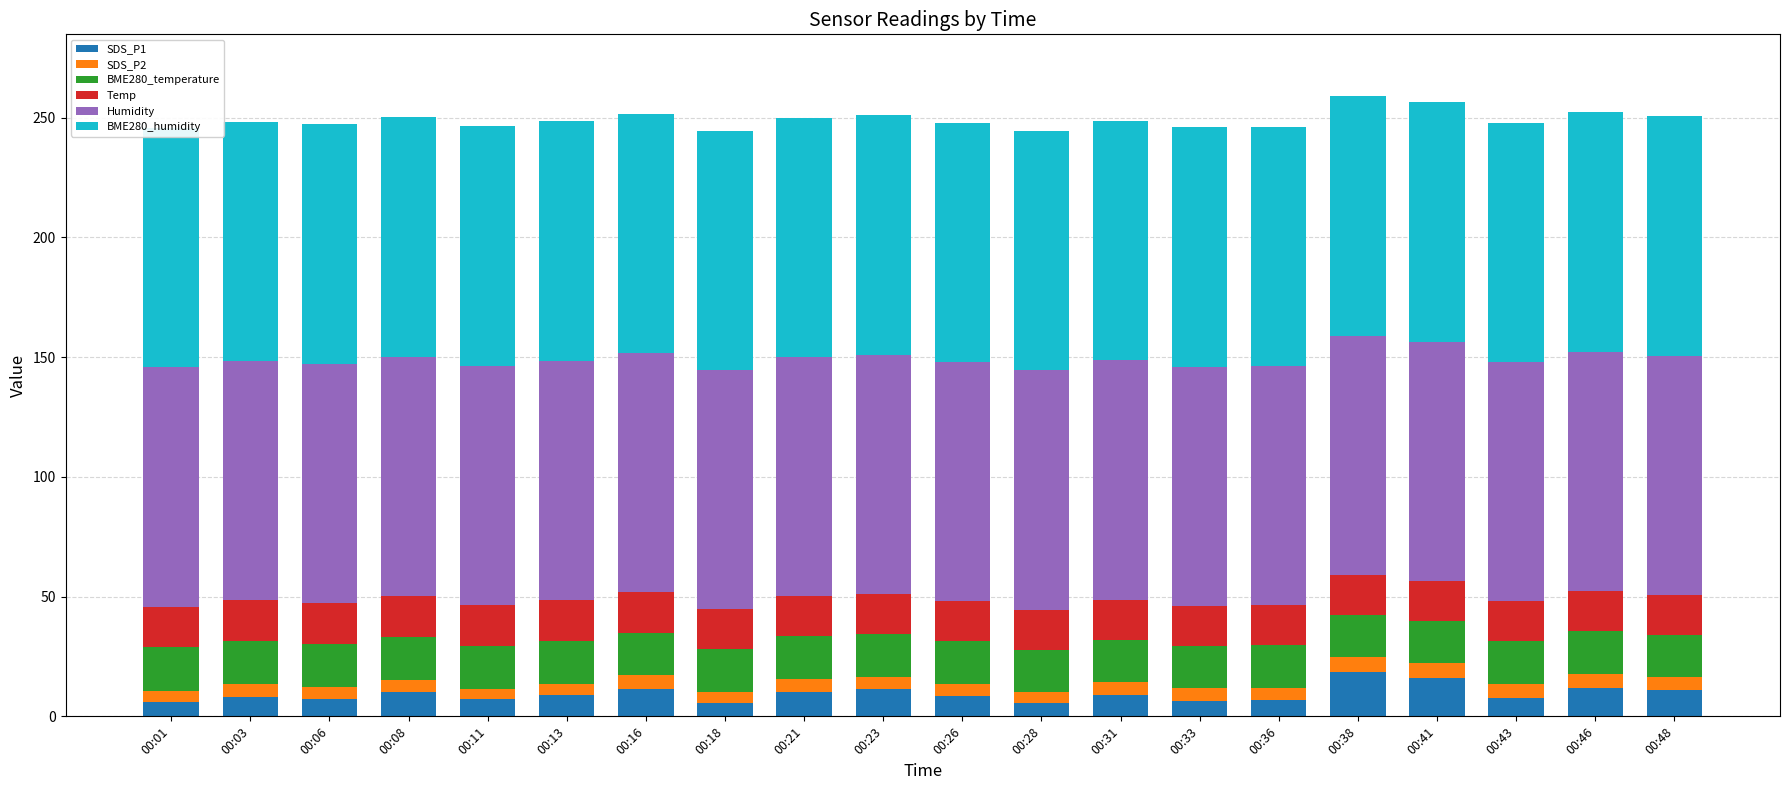

At which category does the chart reach its minimum across all series?

00:11